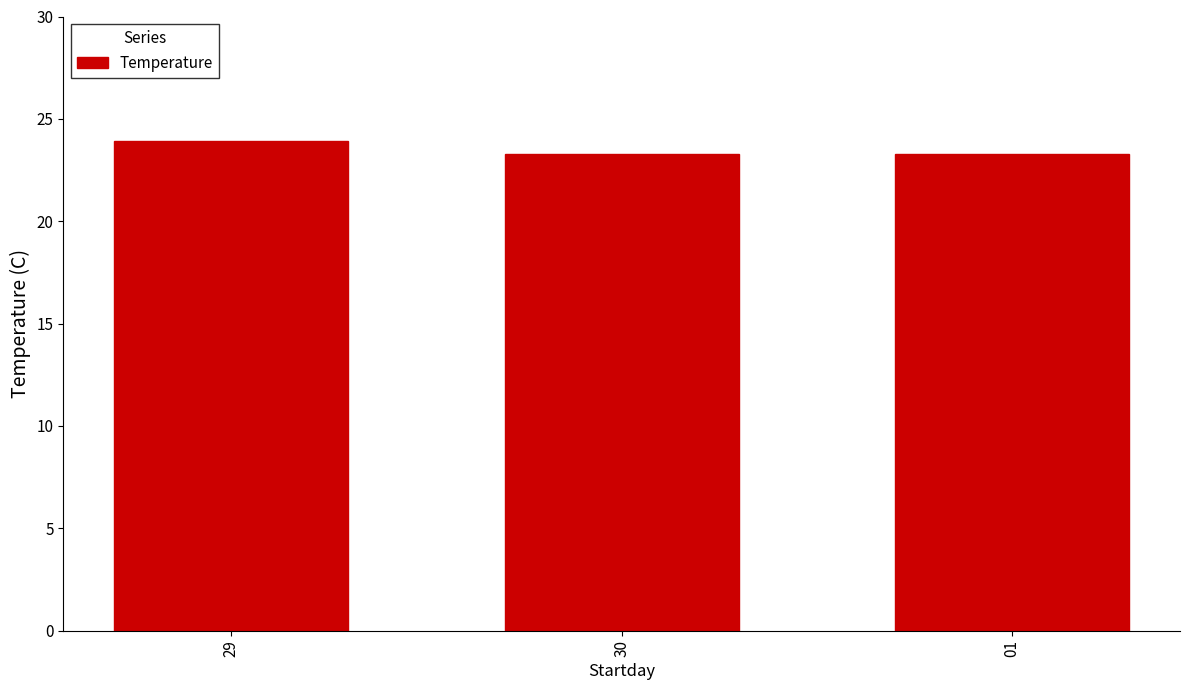

The chart shows a value of 42.6 at 29. True or false?

False